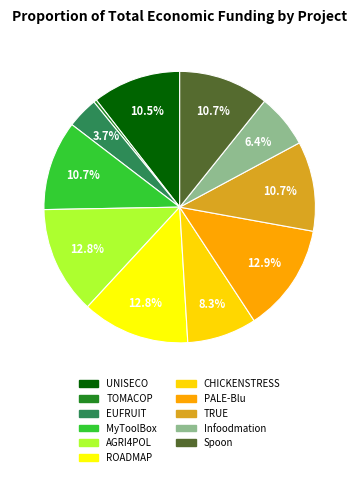

How many slices are in this pie chart?

11